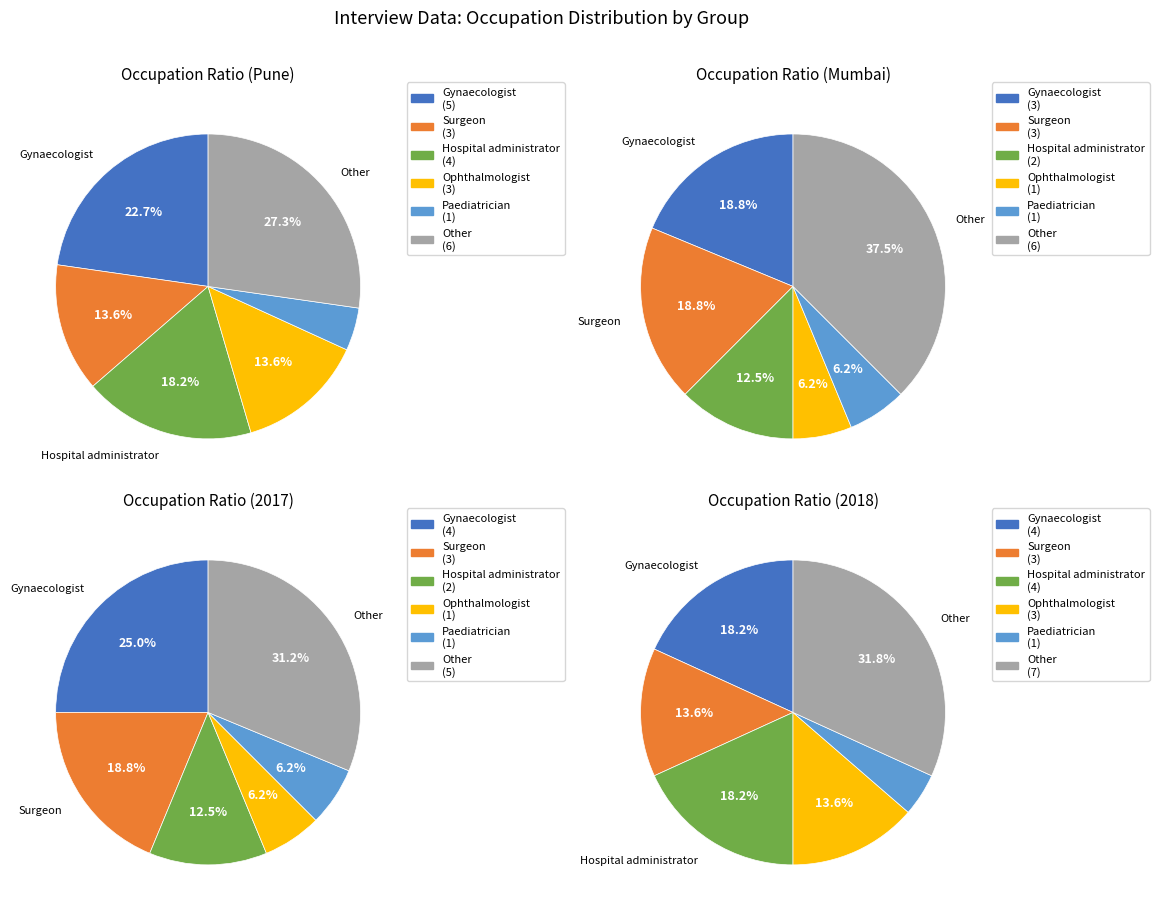

What percentage is the Surgeon slice, to the nearest percent?

16%